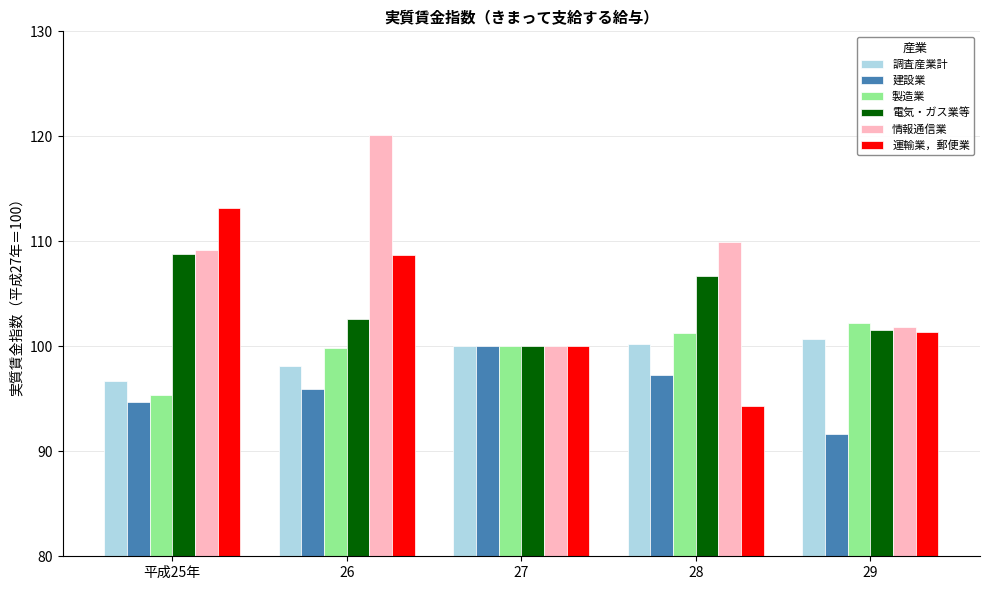

What is the total value across all series at 平成25年?

618.0